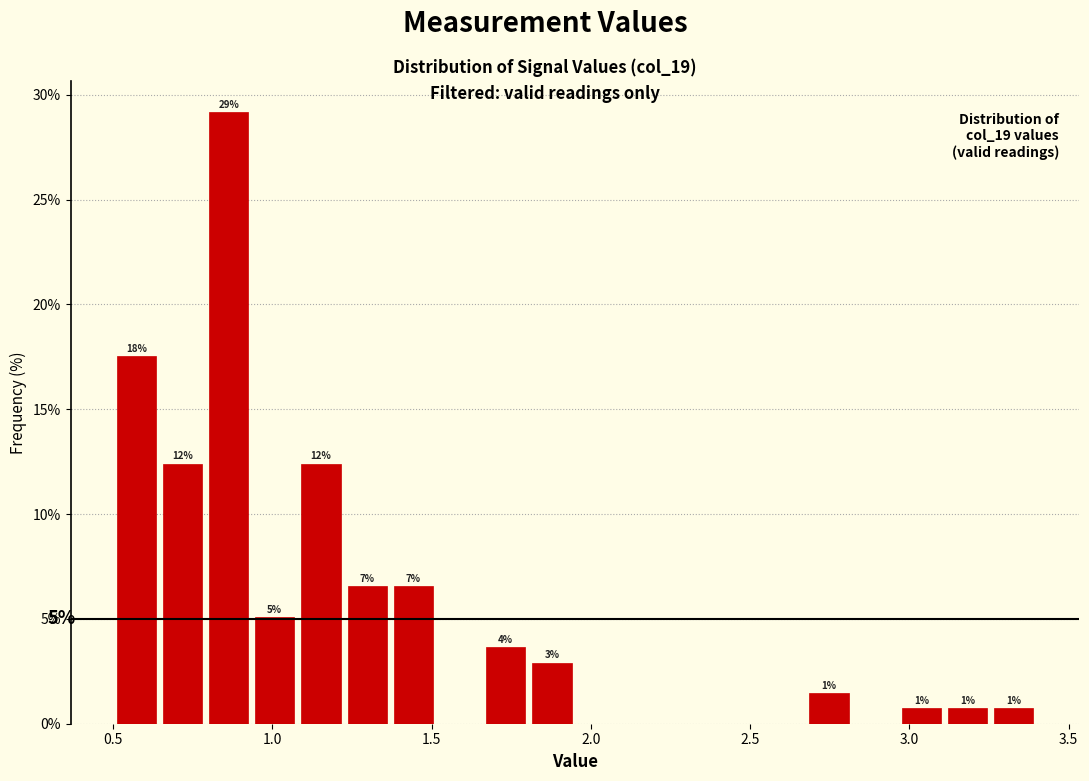

Around what value on the x-axis is the tallest bar? Give the approximate position of its centre, as read against the axis.

0.85